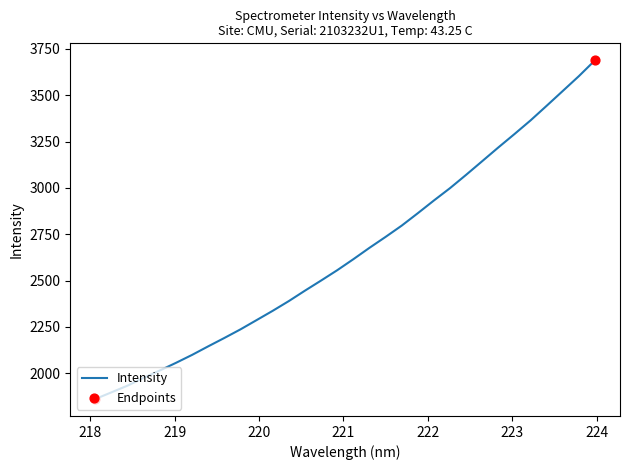

What is the difference between the maximum and minimum values?

1827.5